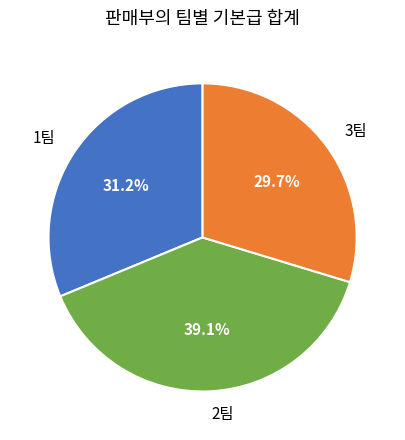

What is the largest slice in the pie chart?

2팀